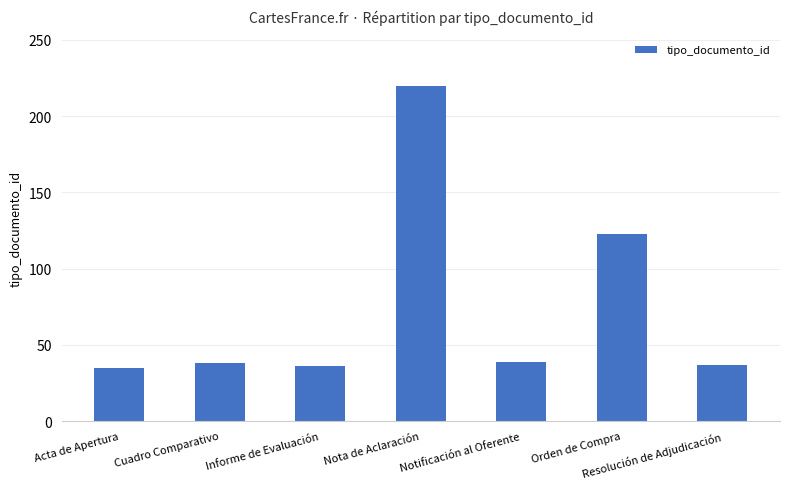

Which category has the highest value across all series?

Nota de Aclaración